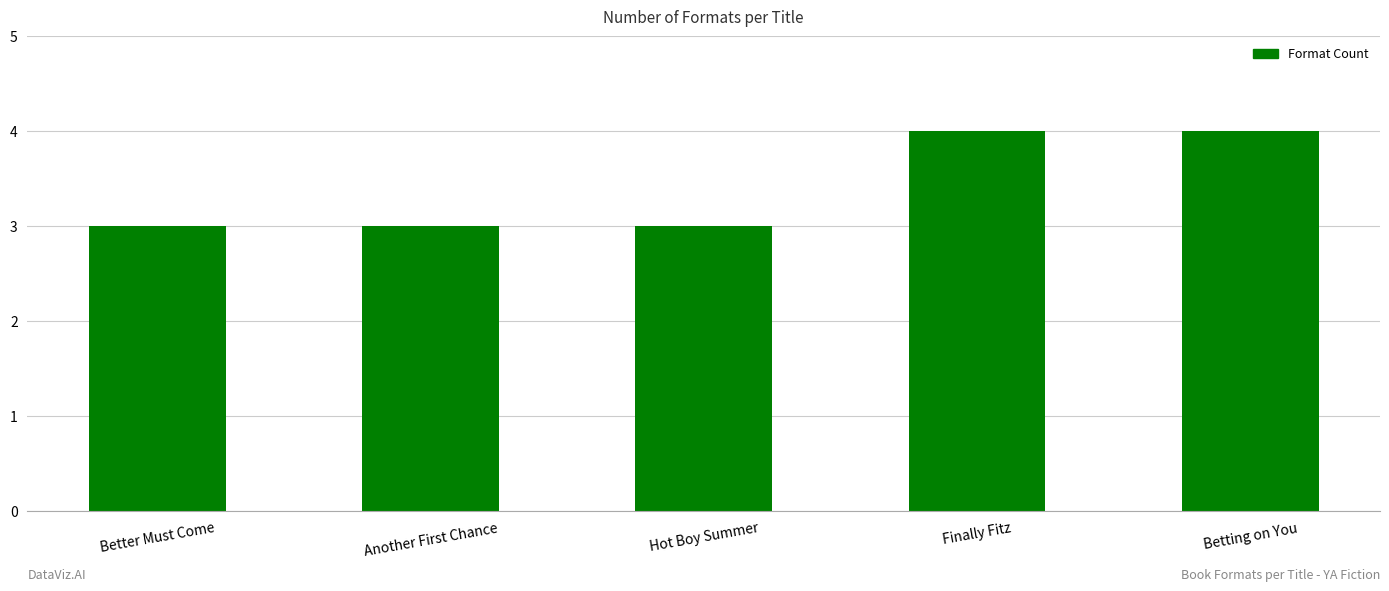

What is the change in value from Hot Boy Summer to Finally Fitz?

+1